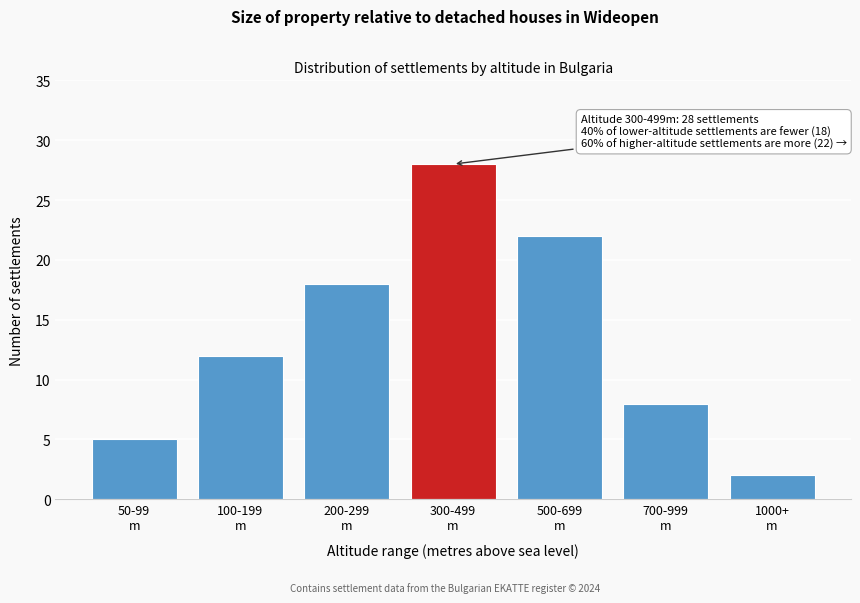

Reading left to right, transcribe all the data shown in this chart.

5	12	18	28	22	8	2